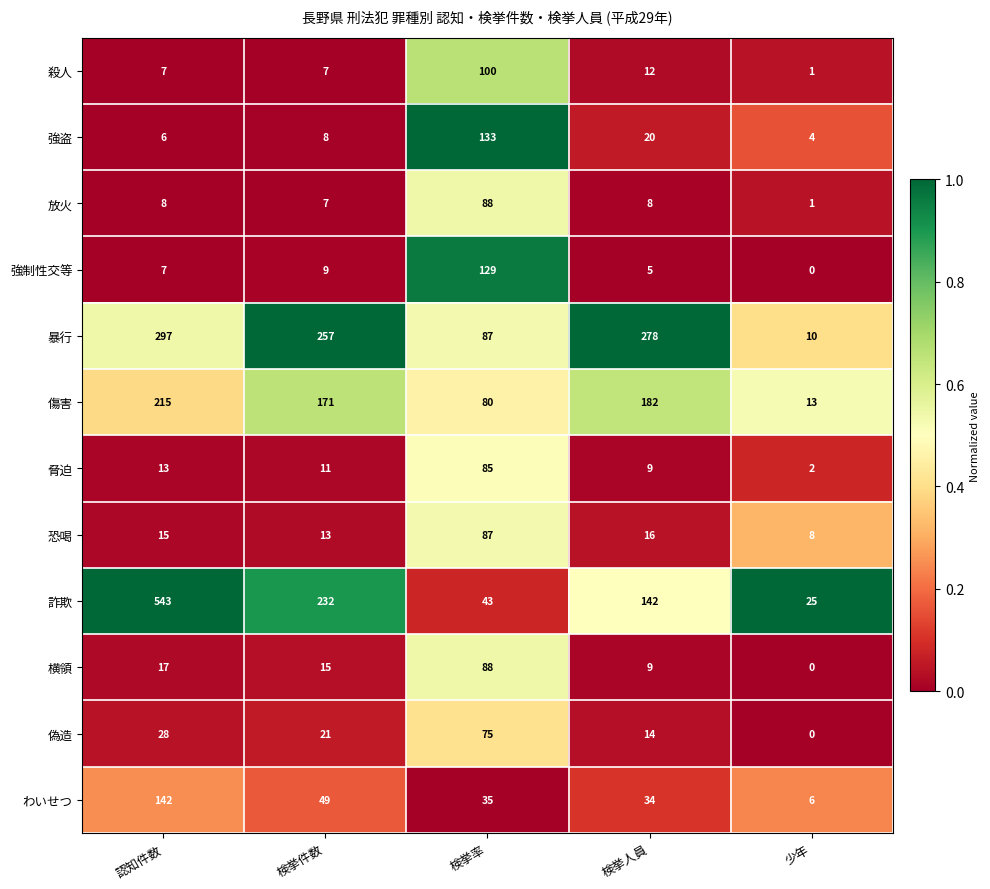

The 強制性交等 series shows 0 at 少年. True or false?

True